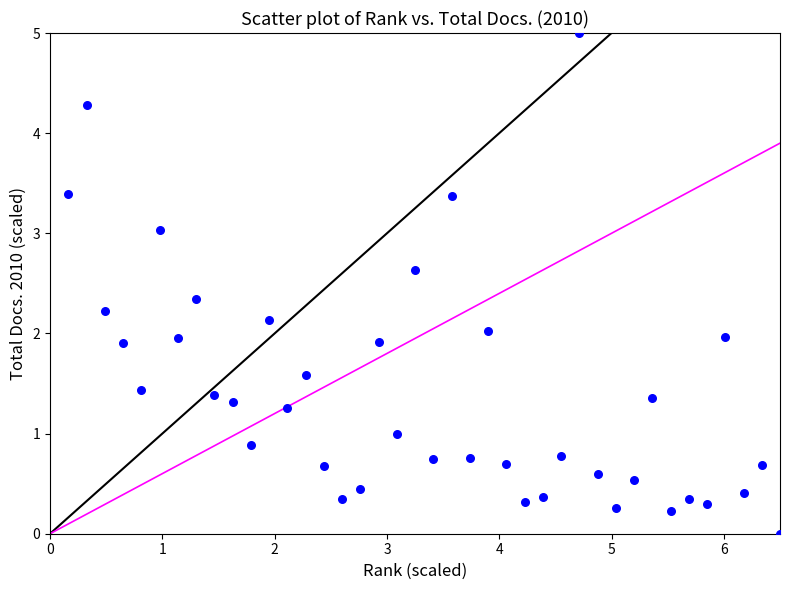

What is the range of Y values (max minus min)?

5.0